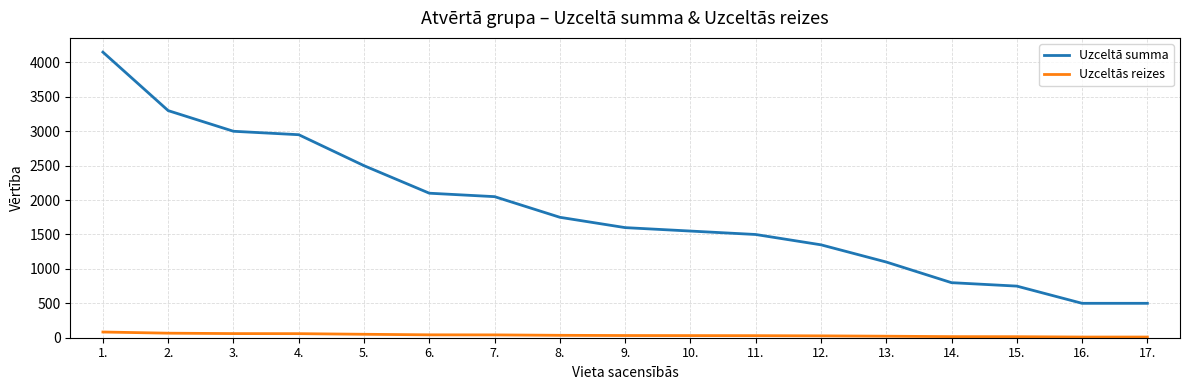

True or false: Uzceltā summa and Uzceltās reizes cross at least once.

False